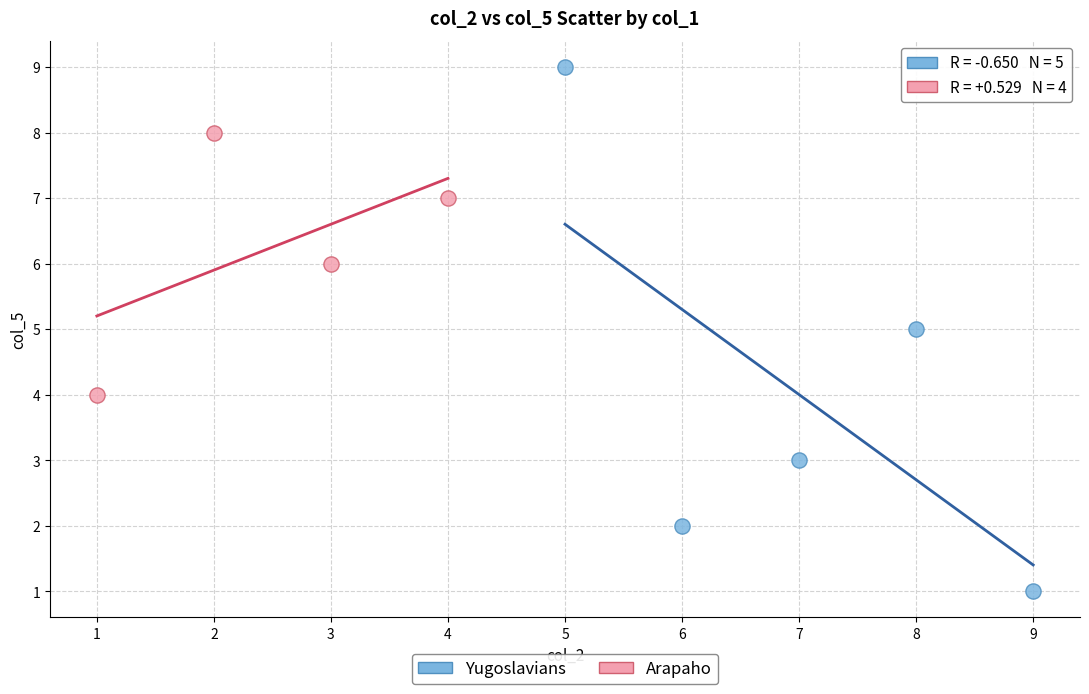

Which series reaches the maximum Y coordinate?

Yugoslavians